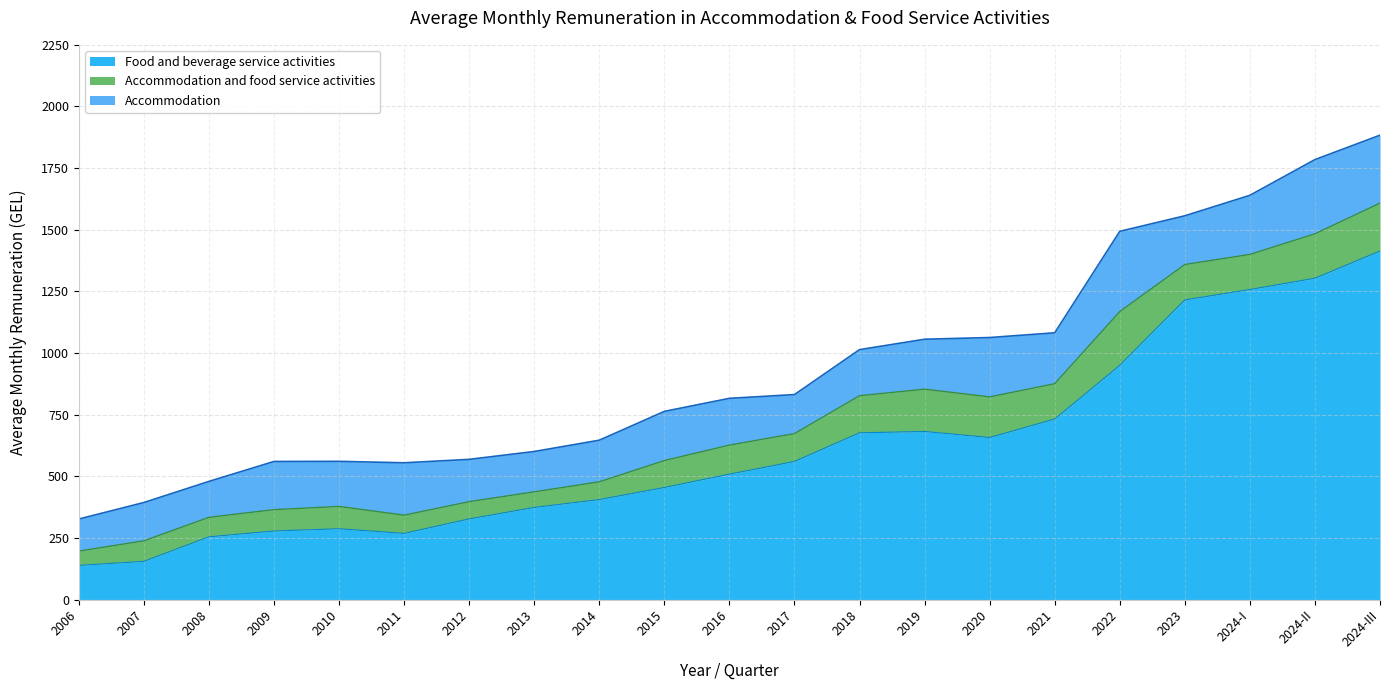

What position from the left is 2020?

15